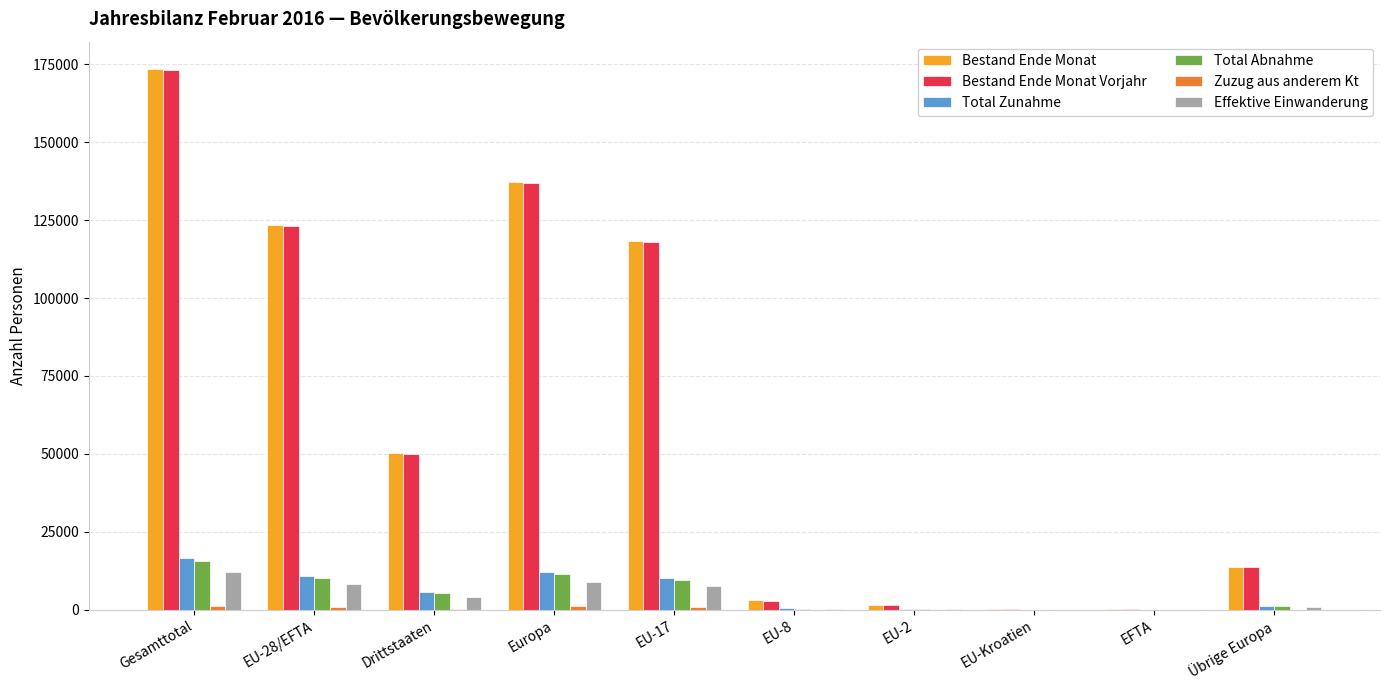

Which series changed the most between Europa and Übrige Europa?

Bestand Ende Monat